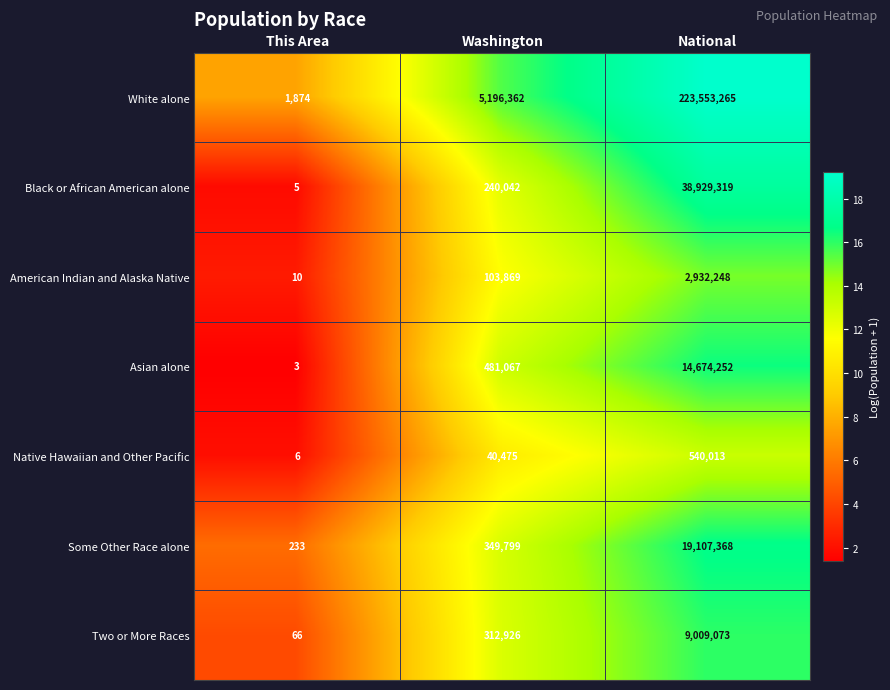

The value of Two or More Races at National is 3545719. True or false?

False